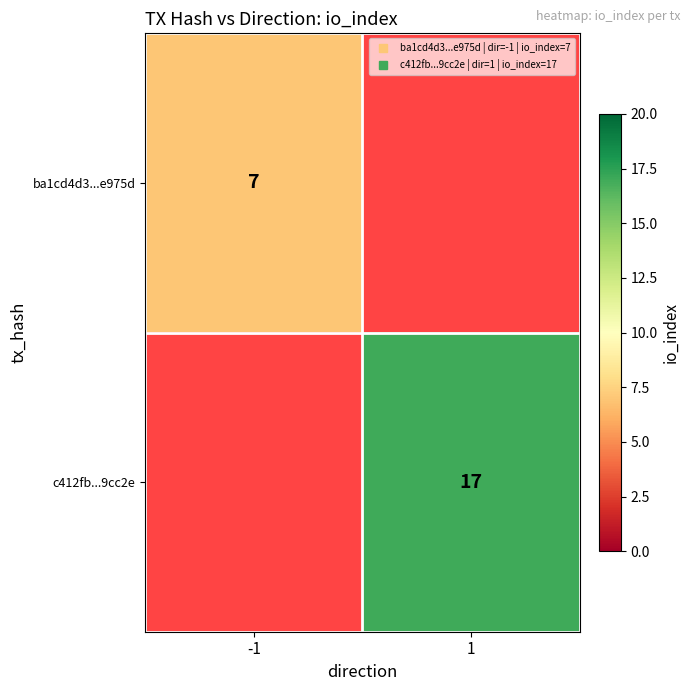

List the labels in order of c412fb...9cc2e value, smallest first.

-1, 1